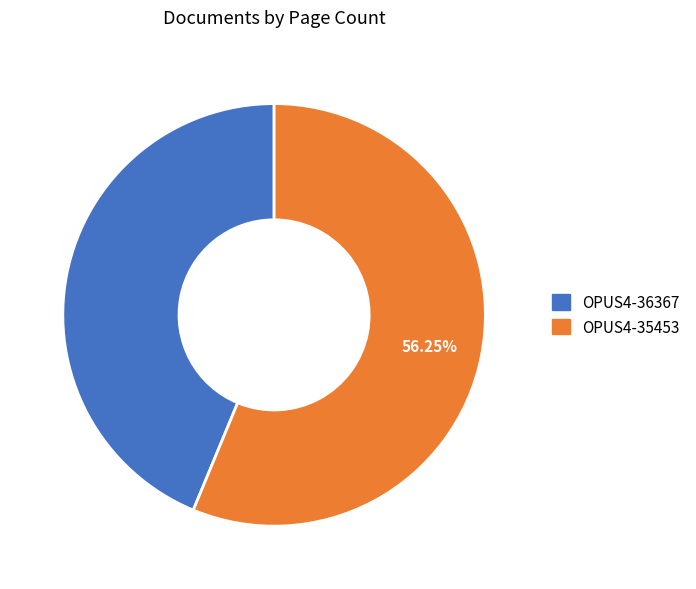

To the nearest percent, what portion does OPUS4-36367 represent?

44%